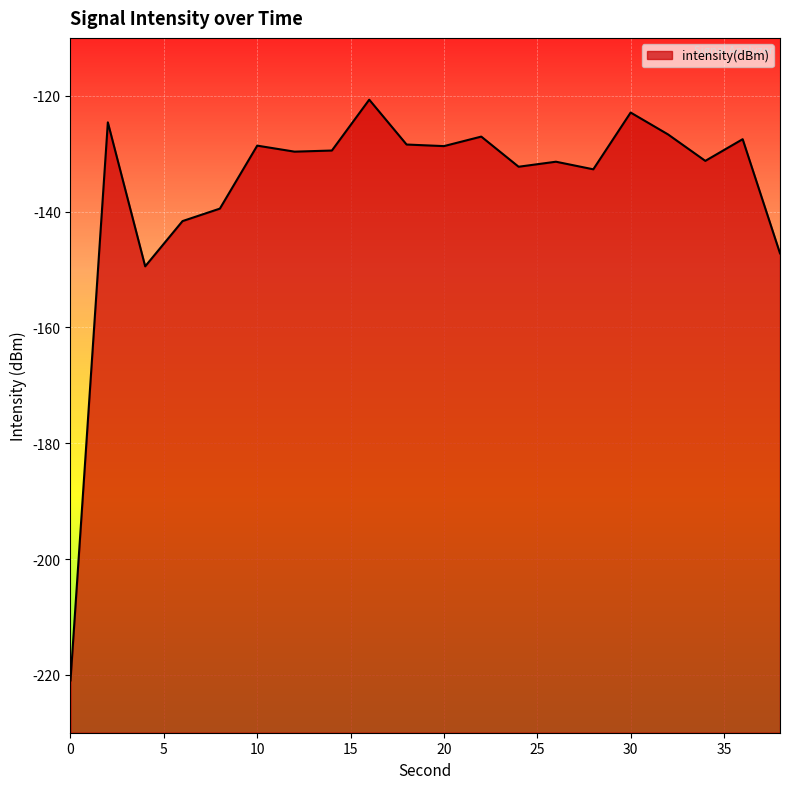

At which category does the data reach its first local peak?

2